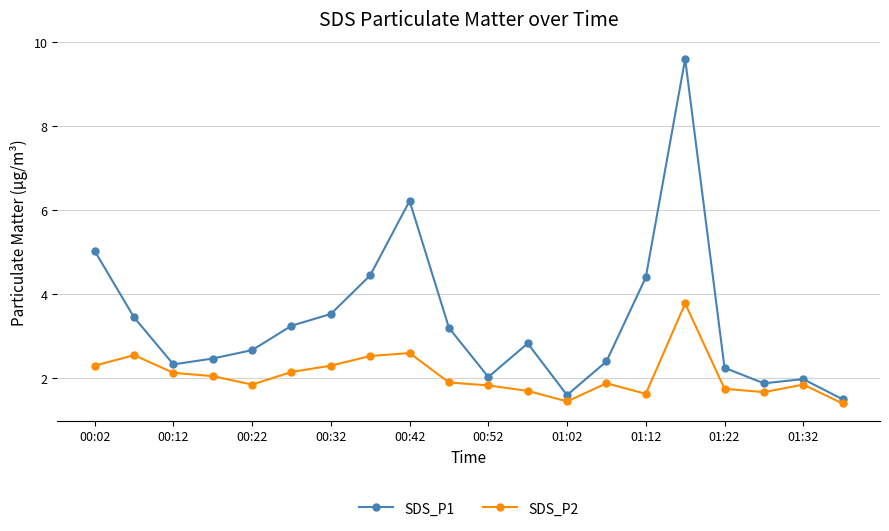

What is the lowest value of the SDS_P1 series?

1.5